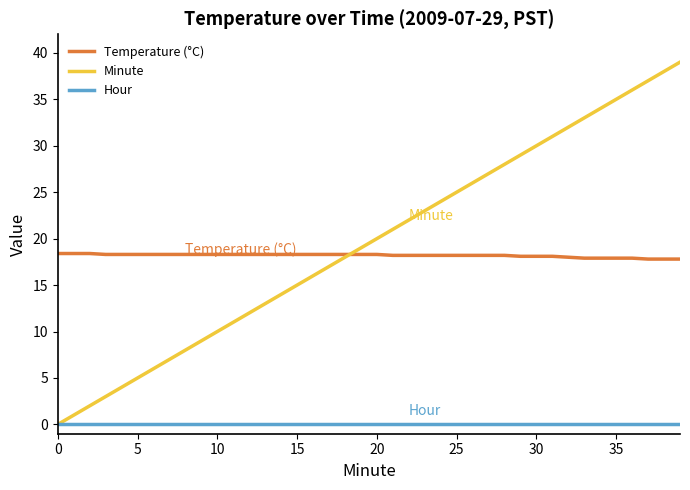

What is the maximum value shown in the chart?

39.0